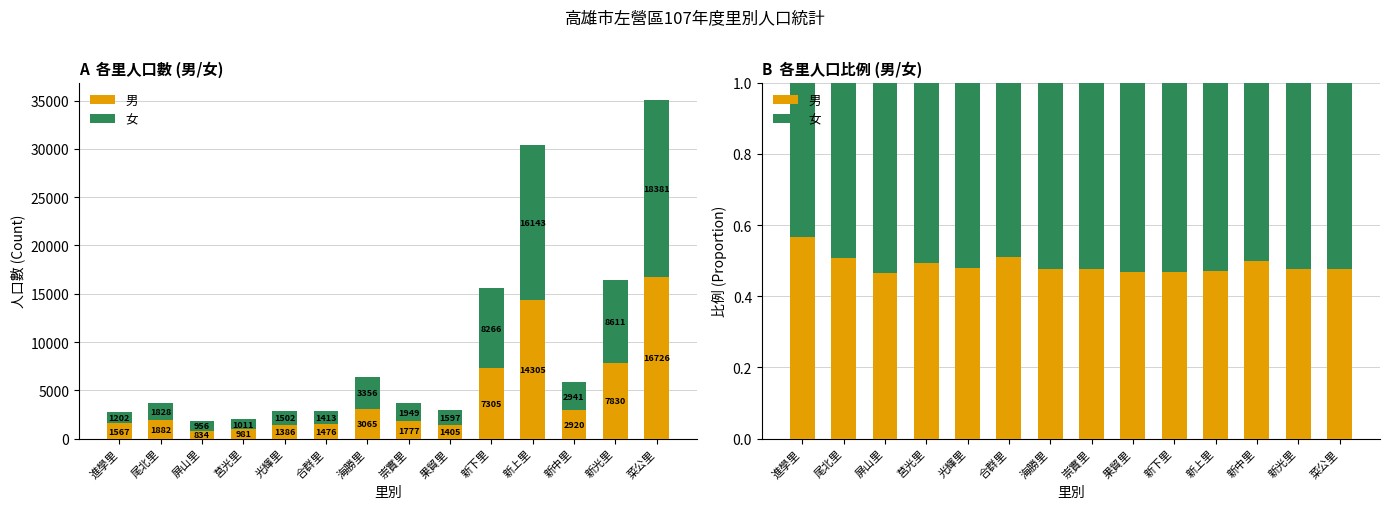

How many bars are there in total?

28